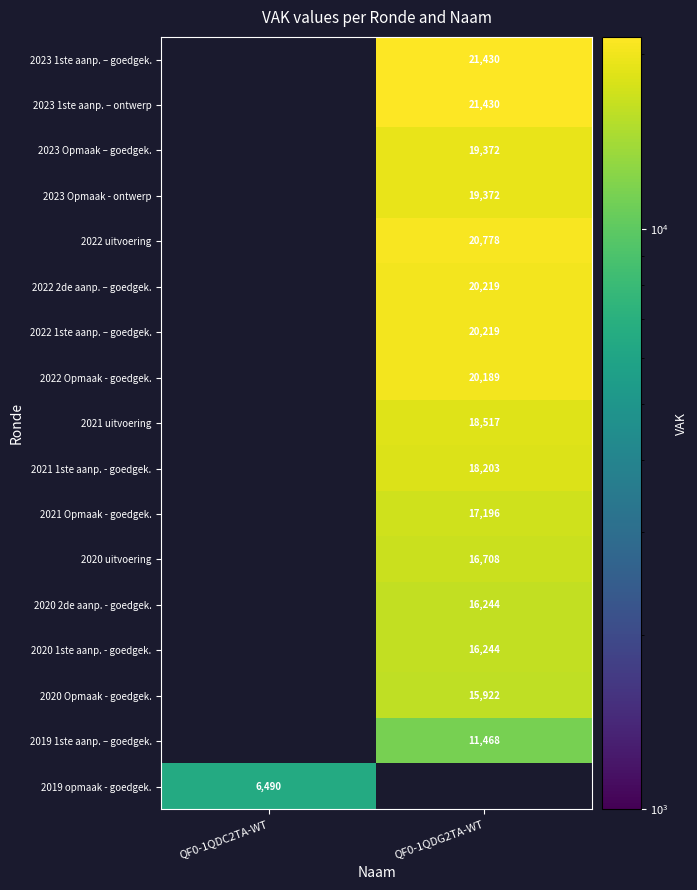

Is it true that 2019 1ste aanp. – goedgek. equals 11468 at QF0-1QDG2TA-WT?

True